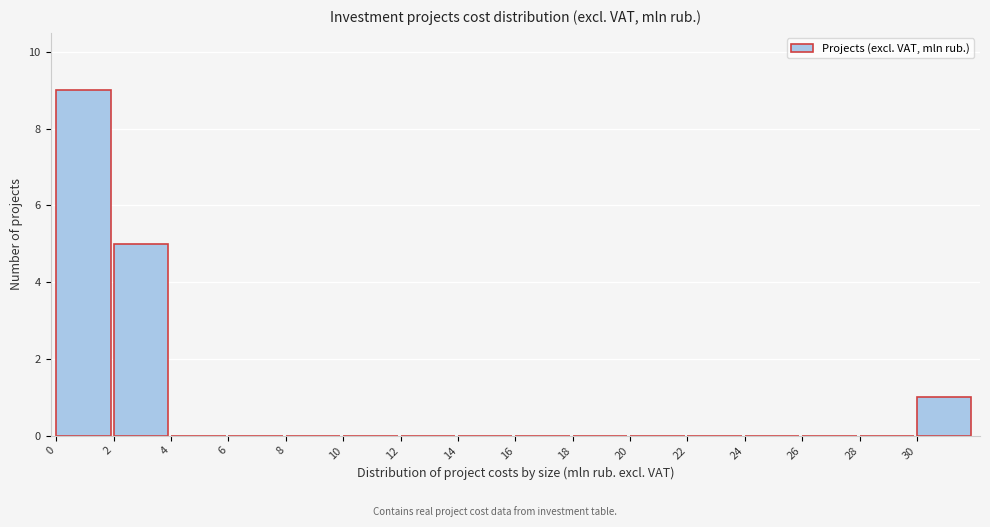

Reading left to right, transcribe this chart: for each bar, give the range it covers on the x-axis and its height. The values are not printed on the chart, so give them approximately, as read against the axis.

0 to 2: 9
2 to 4: 5
4 to 6: 0
6 to 8: 0
8 to 10: 0
10 to 12: 0
12 to 14: 0
14 to 16: 0
16 to 18: 0
18 to 20: 0
20 to 22: 0
22 to 24: 0
24 to 26: 0
26 to 28: 0
28 to 30: 0
30 to 32: 1